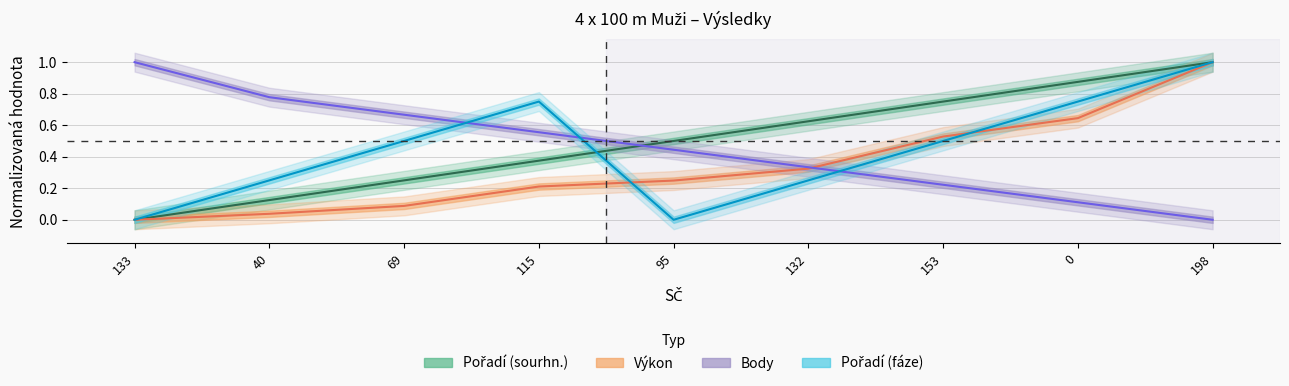

Is it true that Pořadí (sourhn.) equals 0.7 at 95?

False